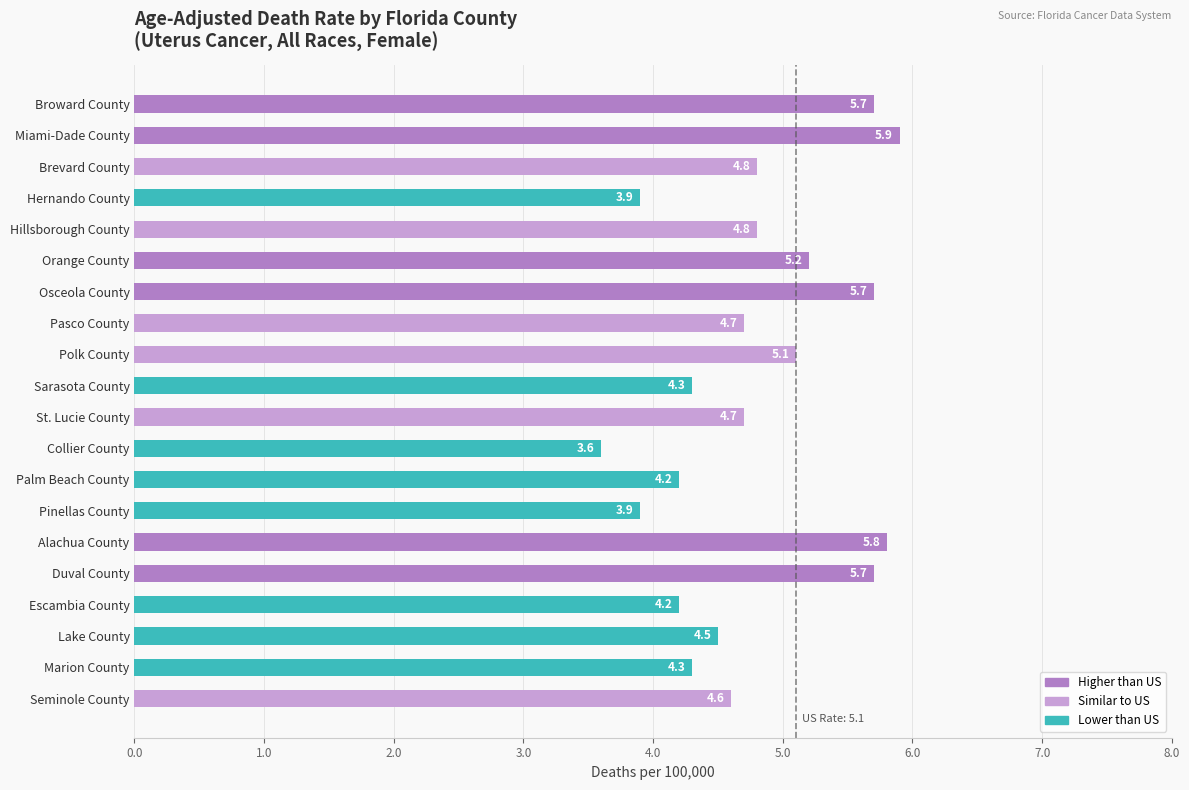

What is the difference between the second highest and second lowest values?

1.9